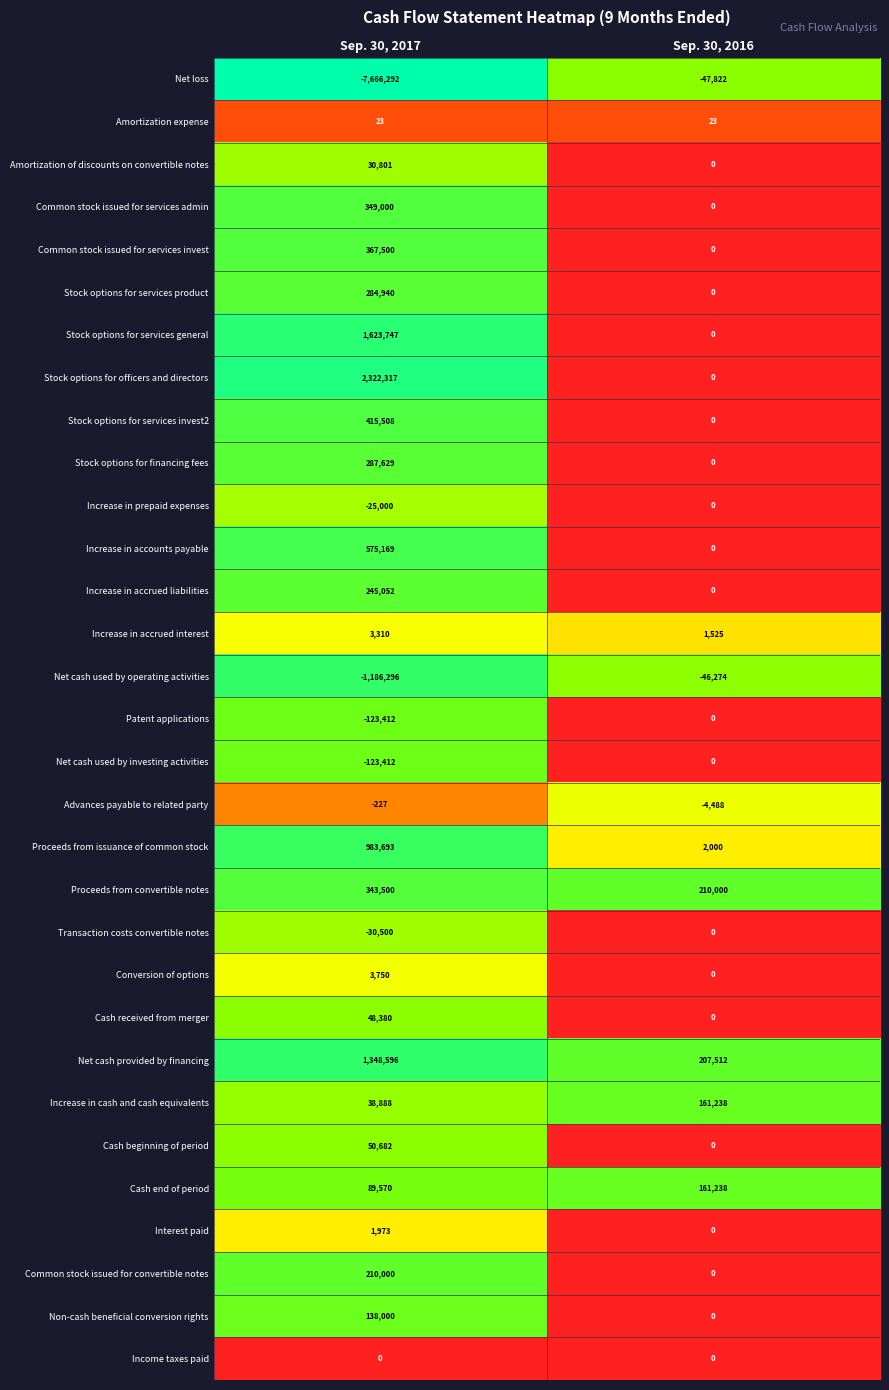

What is the sum of all Stock options for services invest2 values?

415508